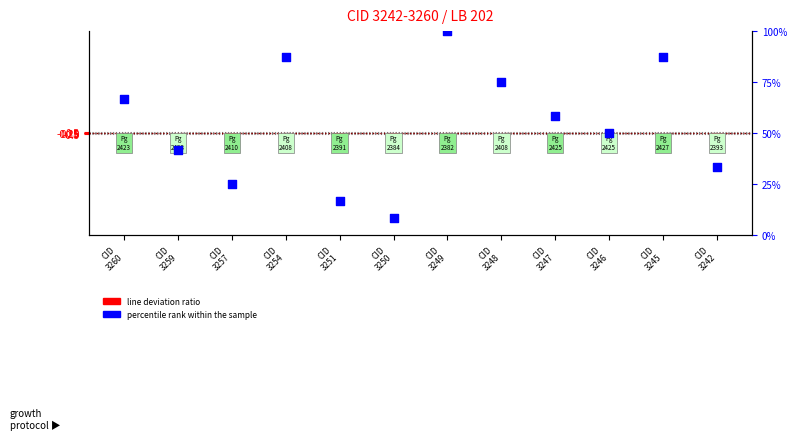

Which series reaches the maximum Y coordinate?

percentile rank within the sample